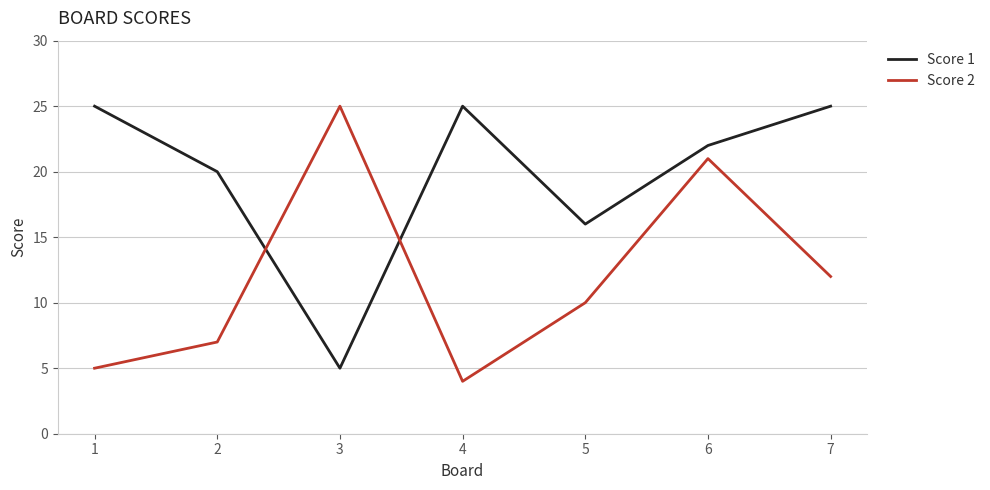

What is the minimum value shown in the chart?

4